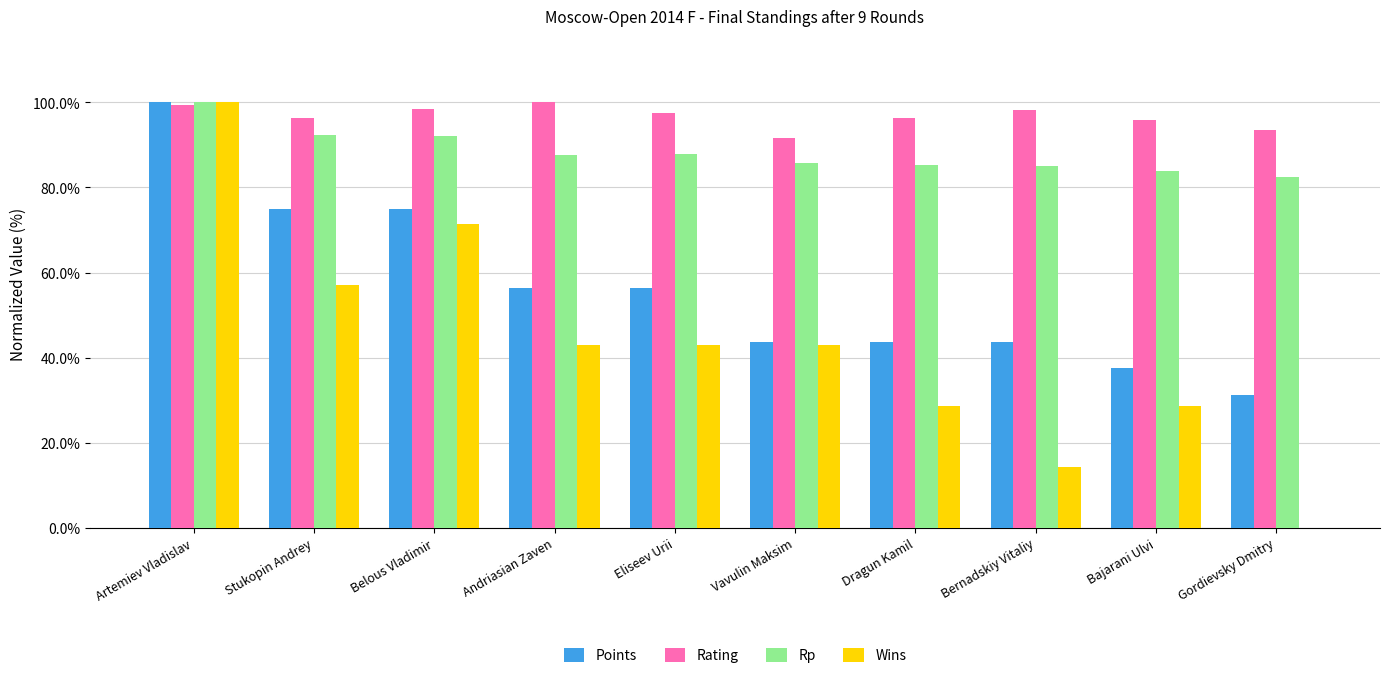

What is the greatest value displayed?

1.0